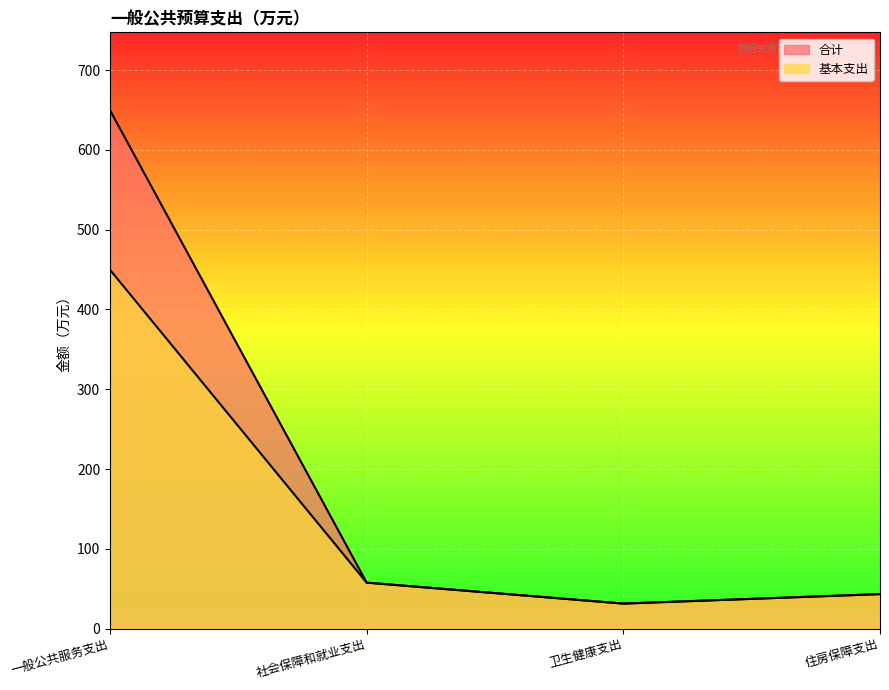

What is the sum of all 合计 values?

781.9